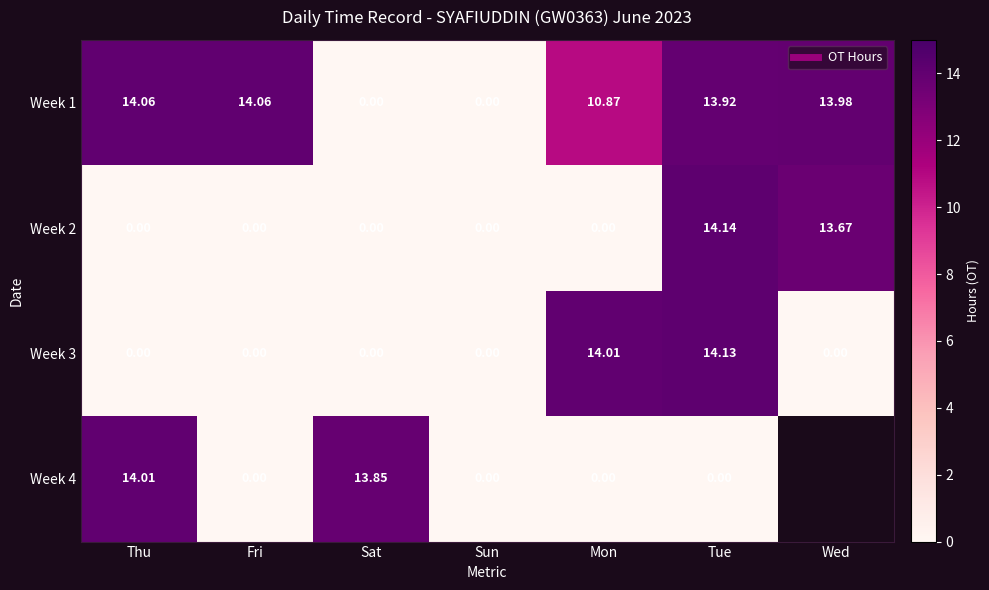

Is it true that Week 1 equals 8.3 at Sun?

False